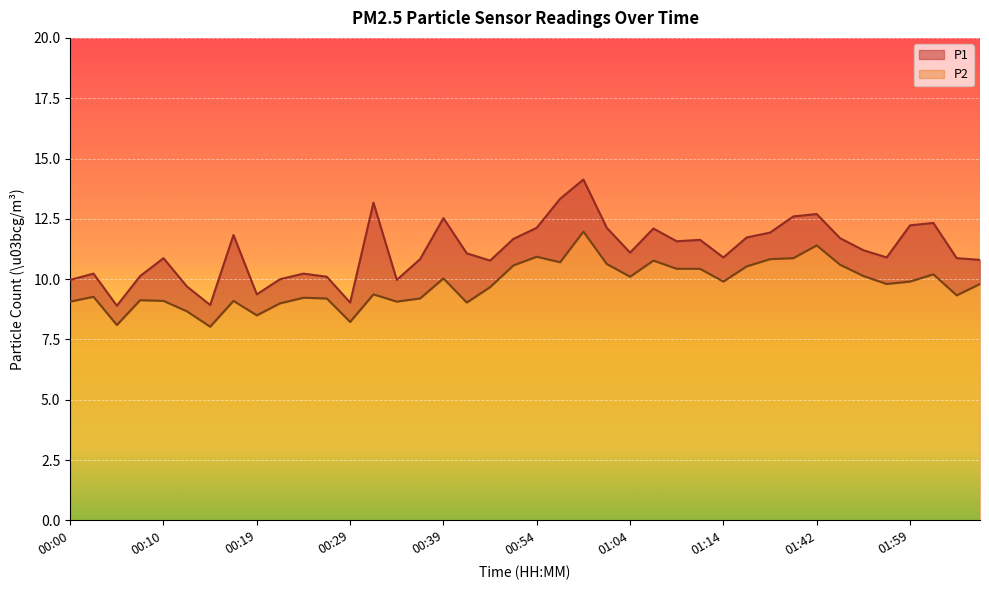

True or false: P2 and P1 cross at least once.

False